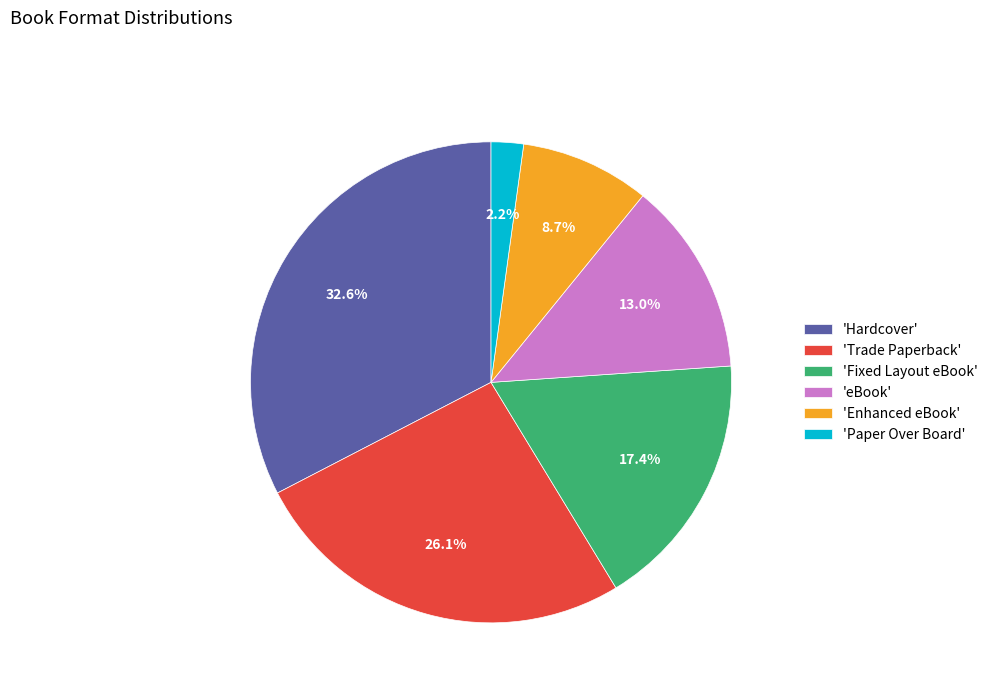

To the nearest percent, what is the difference between the largest and smallest slice percentages?

30%